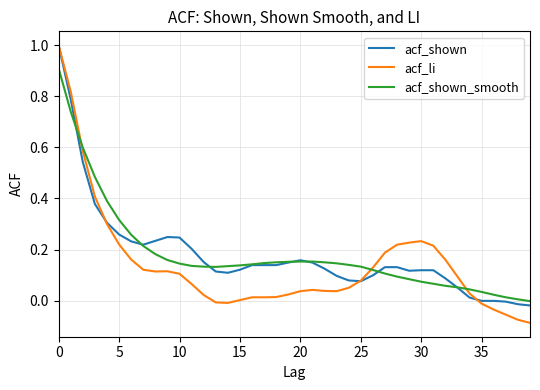

What is the maximum value shown in the chart?

1.0